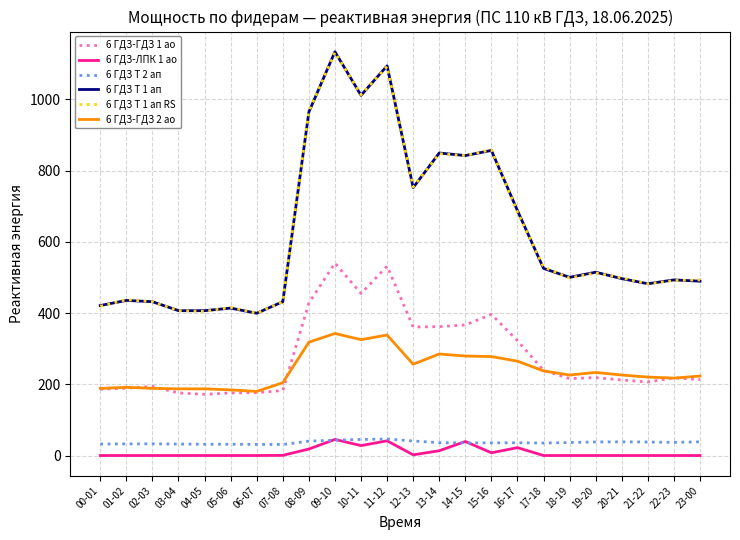

True or false: 6 ГДЗ Т 2 ап and 6 ГДЗ-ГДЗ 1 ао intersect in this chart.

False